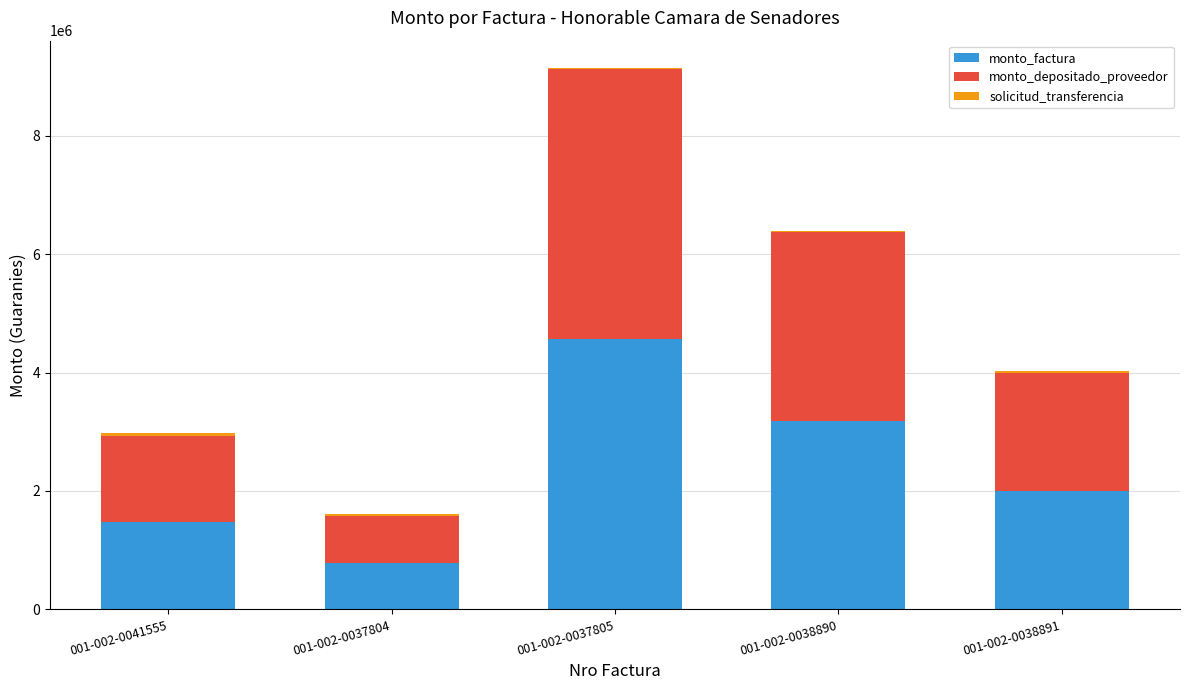

Are the bars grouped side by side (vs. stacked)?

No